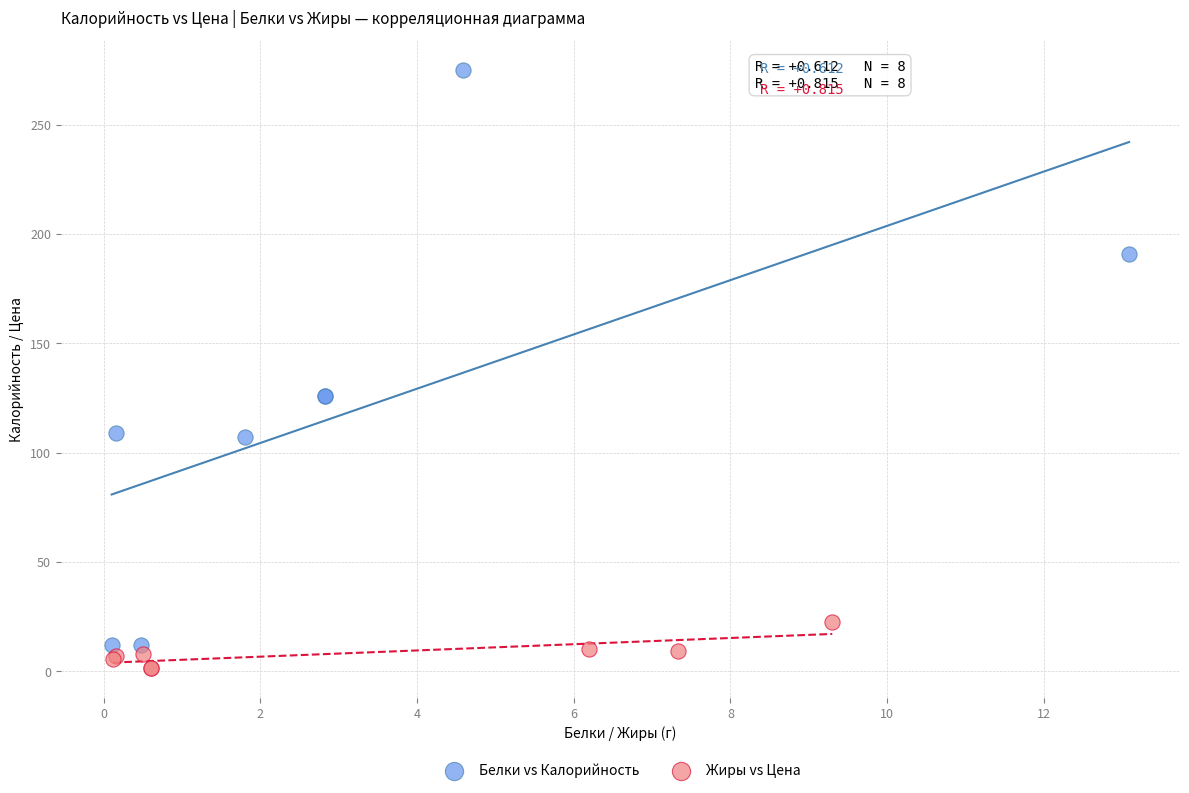

Which series has the largest Y range (max minus min)?

Белки vs Калорийность